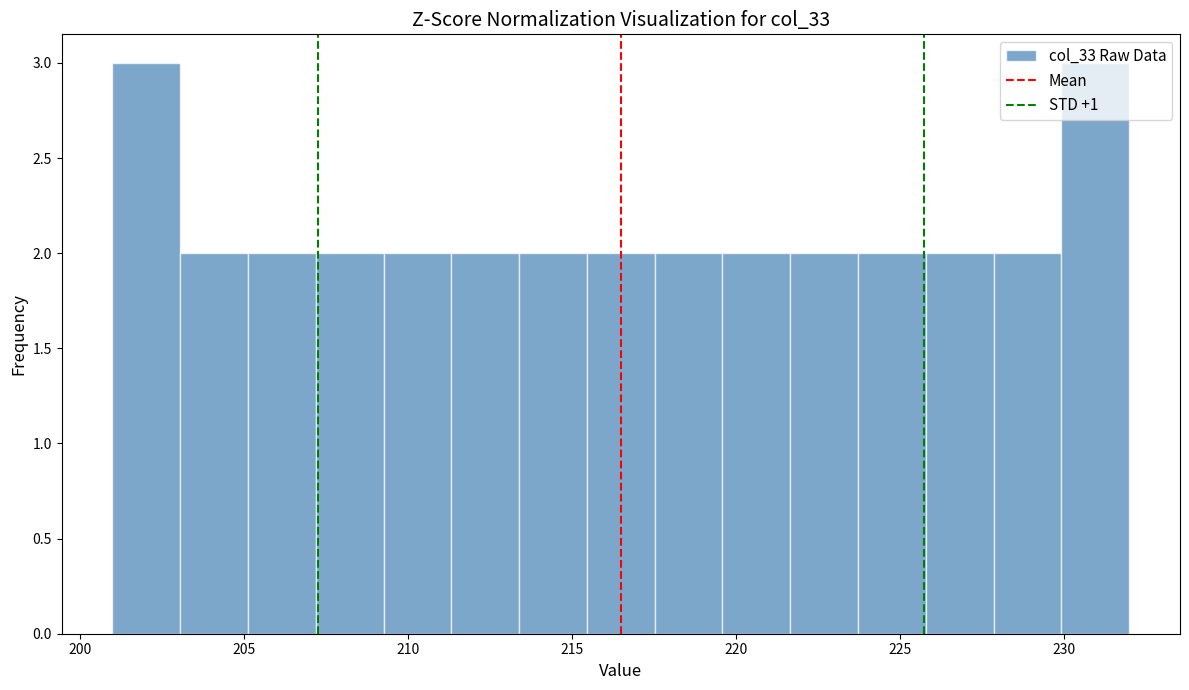

Reading left to right, transcribe this chart: for each bar, give the range it covers on the x-axis and its height. Neither the bar edges nor the heights are printed on the chart, so give them approximately, as read against the axes.

201.0 to 203.0: 3
203.0 to 205.0: 2
205.0 to 207.0: 2
207.0 to 209.5: 2
209.5 to 211.5: 2
211.5 to 213.5: 2
213.5 to 215.5: 2
215.5 to 217.5: 2
217.5 to 219.5: 2
219.5 to 221.5: 2
221.5 to 223.5: 2
223.5 to 226.0: 2
226.0 to 228.0: 2
228.0 to 230.0: 2
230.0 to 232.0: 3